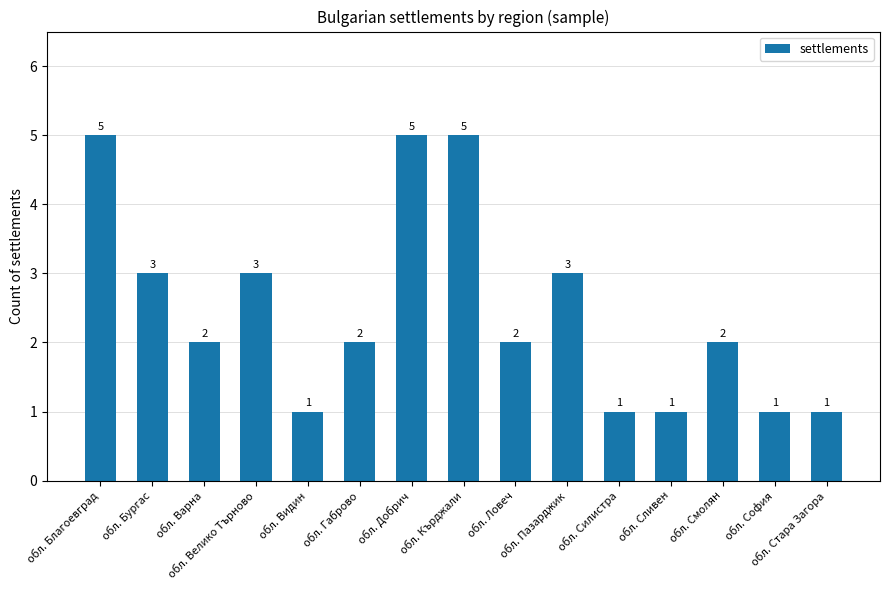

Reading left to right, list all the values displayed in this chart.

обл. Благоевград=5	обл. Бургас=3	обл. Варна=2	обл. Велико Търново=3	обл. Видин=1	обл. Габрово=2	обл. Добрич=5	обл. Кърджали=5	обл. Ловеч=2	обл. Пазарджик=3	обл. Силистра=1	обл. Сливен=1	обл. Смолян=2	обл. София=1	обл. Стара Загора=1